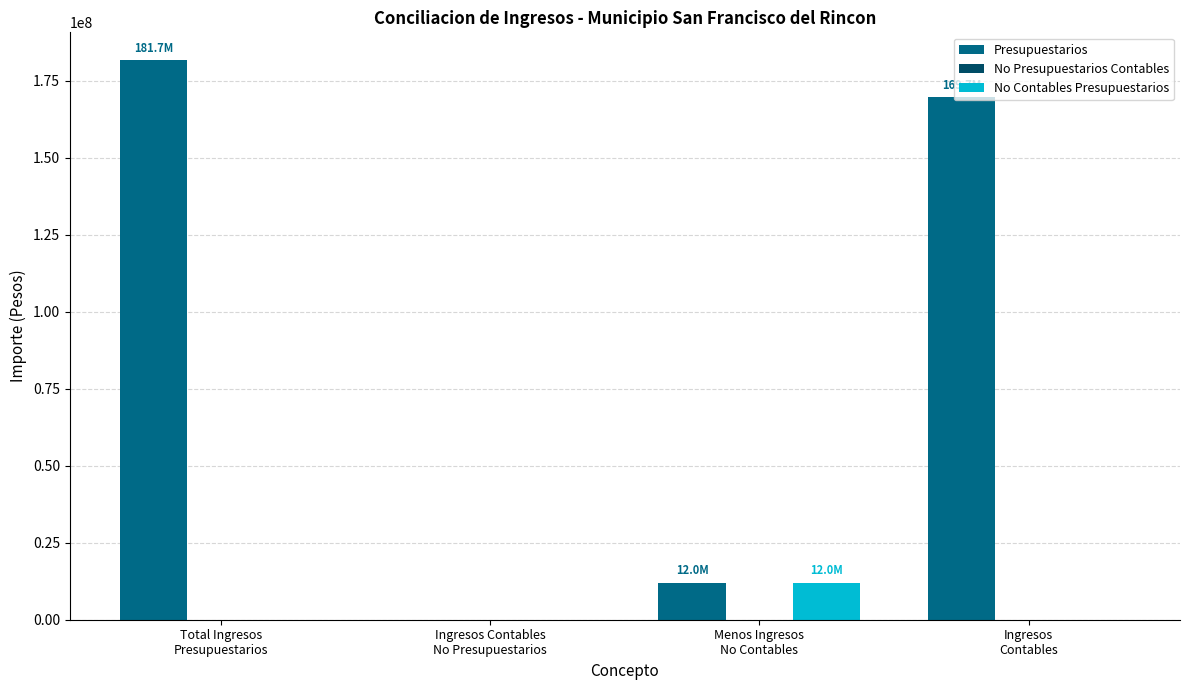

What is the greatest value displayed?

181670095.8